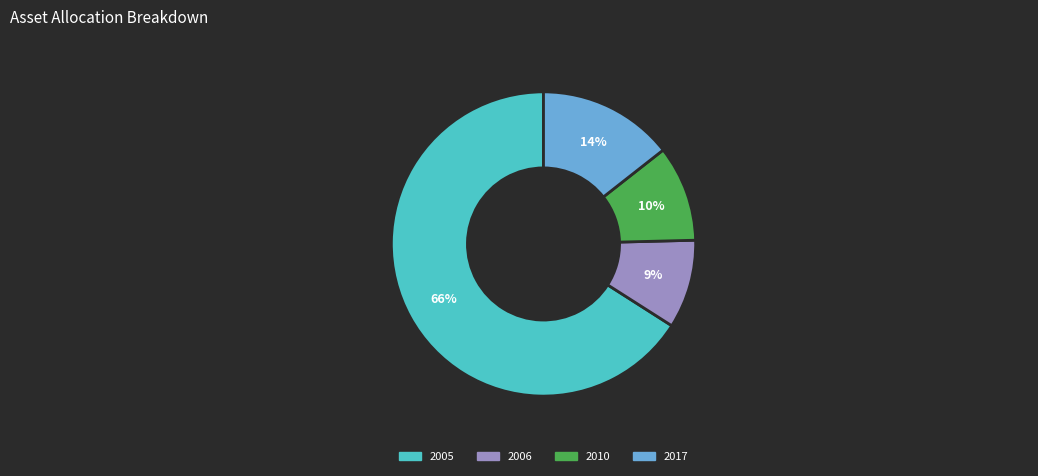

To the nearest percent, what is the average slice percentage?

25%